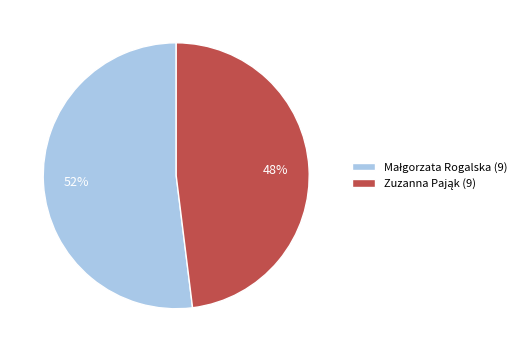

Does any single category account for the majority?

Yes